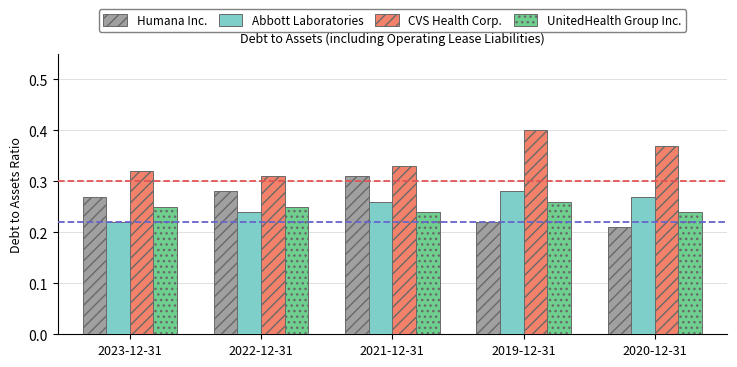

Which category has the lowest value in the Abbott Laboratories series?

2023-12-31